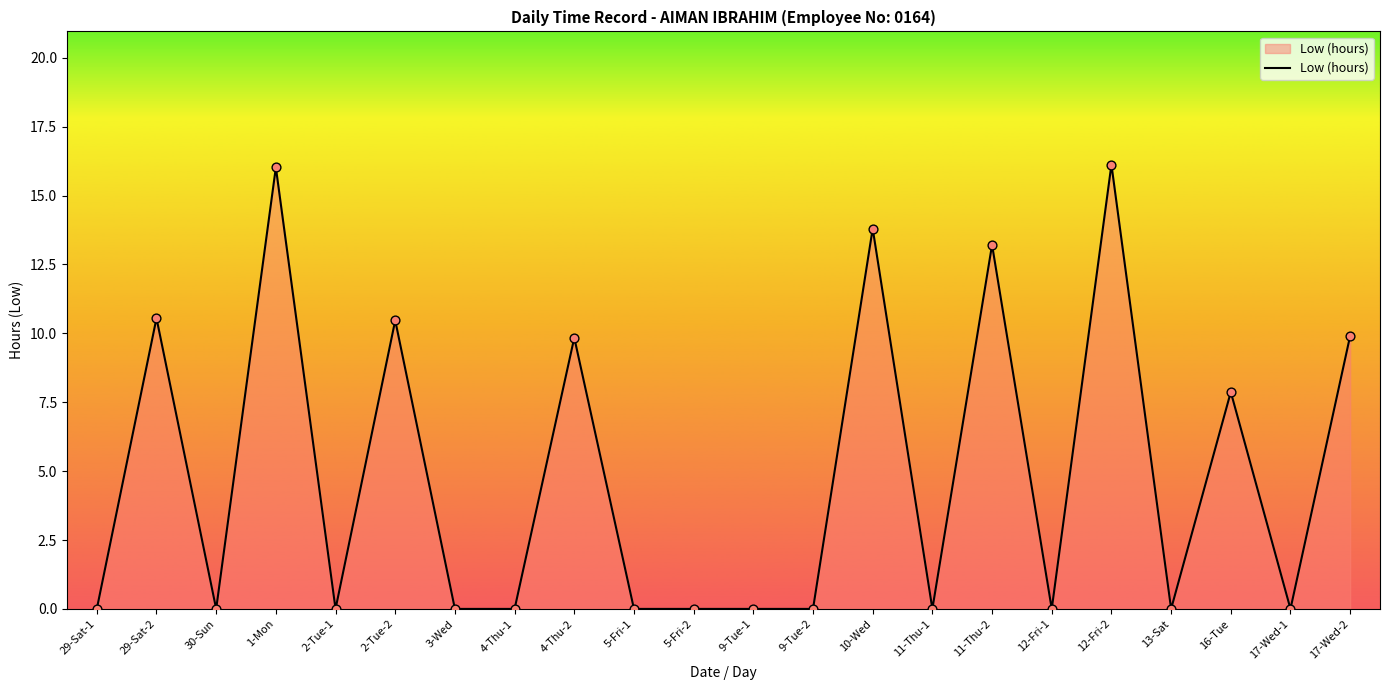

Which has a higher value, 9-Tue-1 or 16-Tue?

16-Tue